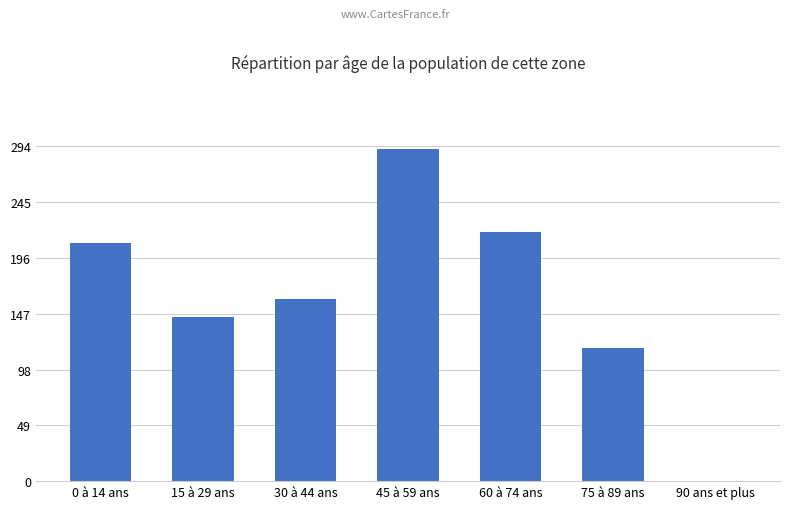

Which has a higher value, 15 à 29 ans or 30 à 44 ans?

30 à 44 ans